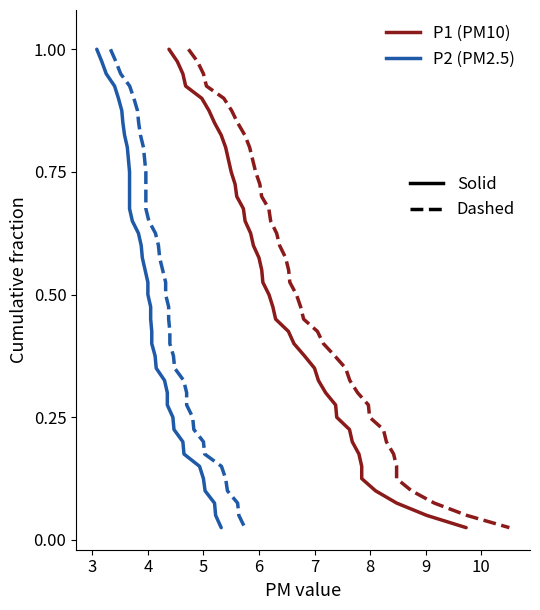

What is the average value of the P1 Solid series?

0.5